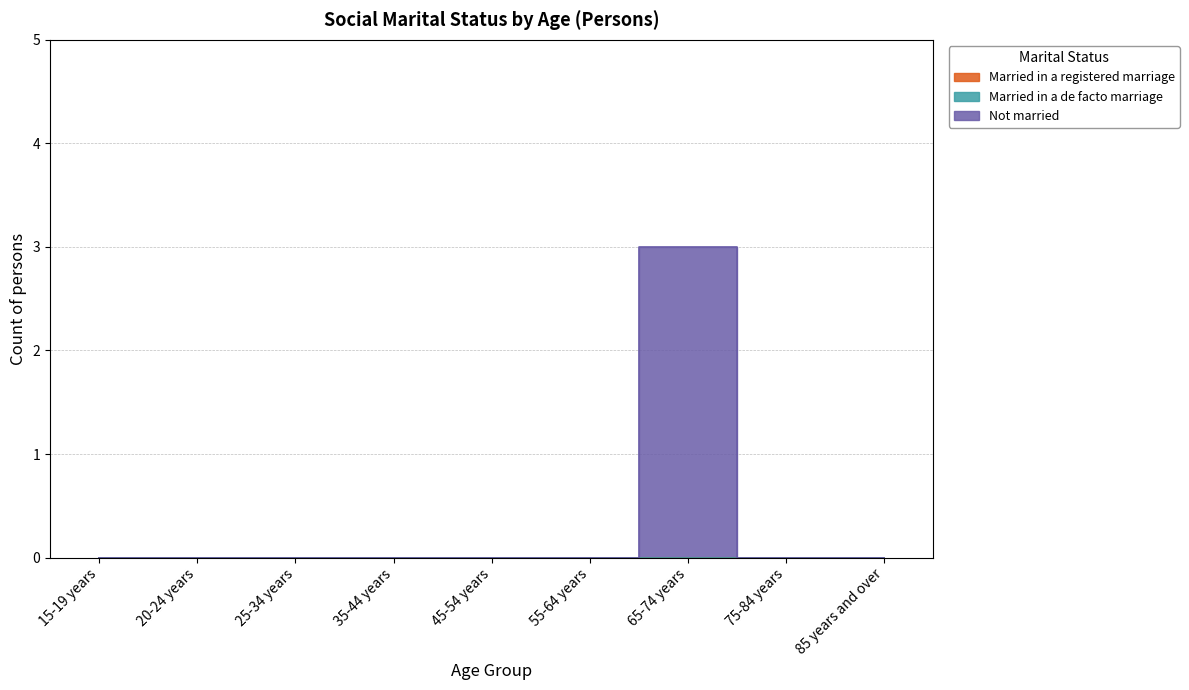

True or false: Not married and Married in a de facto marriage intersect in this chart.

False